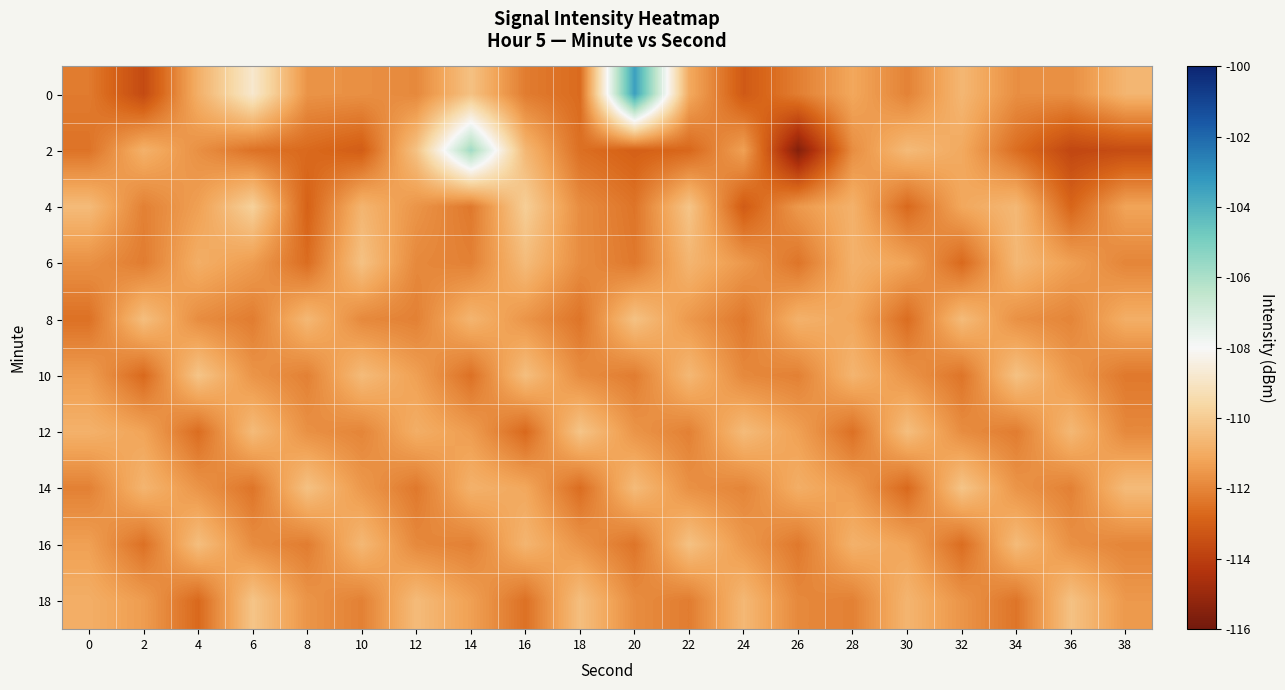

Rank the series by their maximum value, from highest to lowest.

0, 2, 4, 10, 12, 14, 18, 6, 8, 16